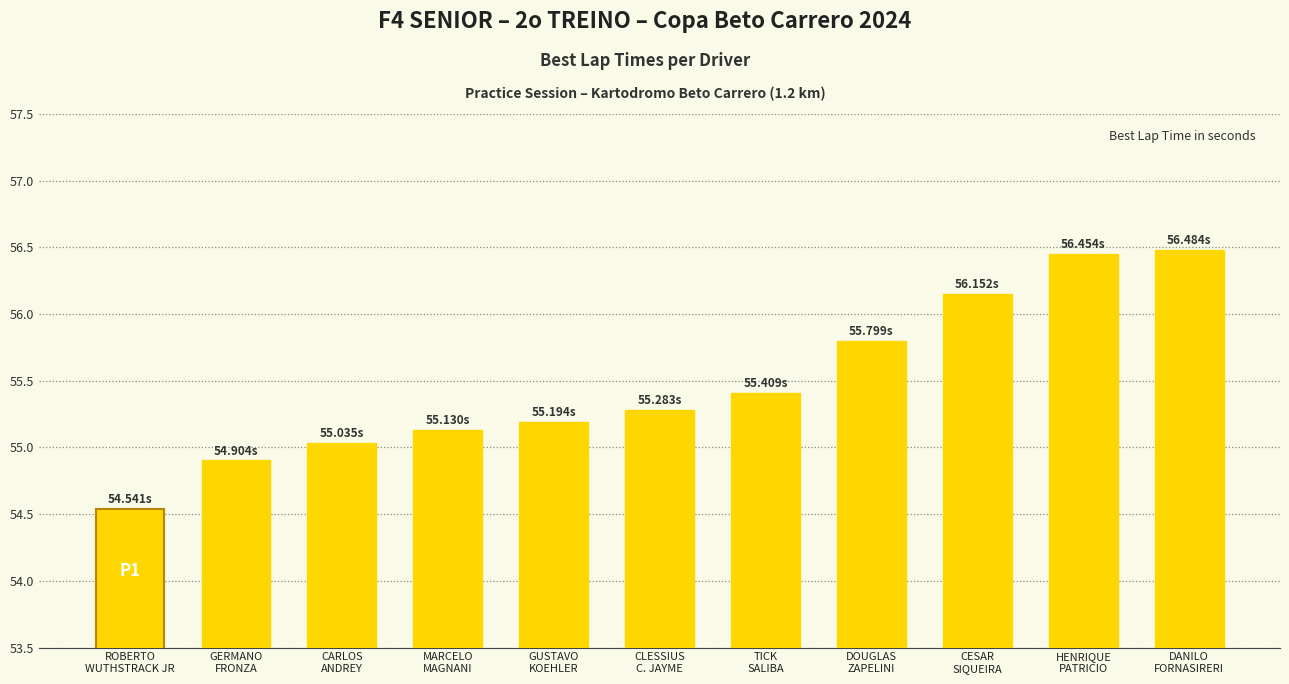

Are the bars horizontal?

No